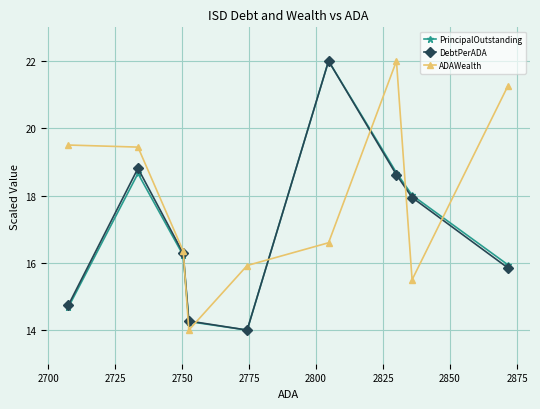

What is the lowest value of the ADAWealth series?

14.0